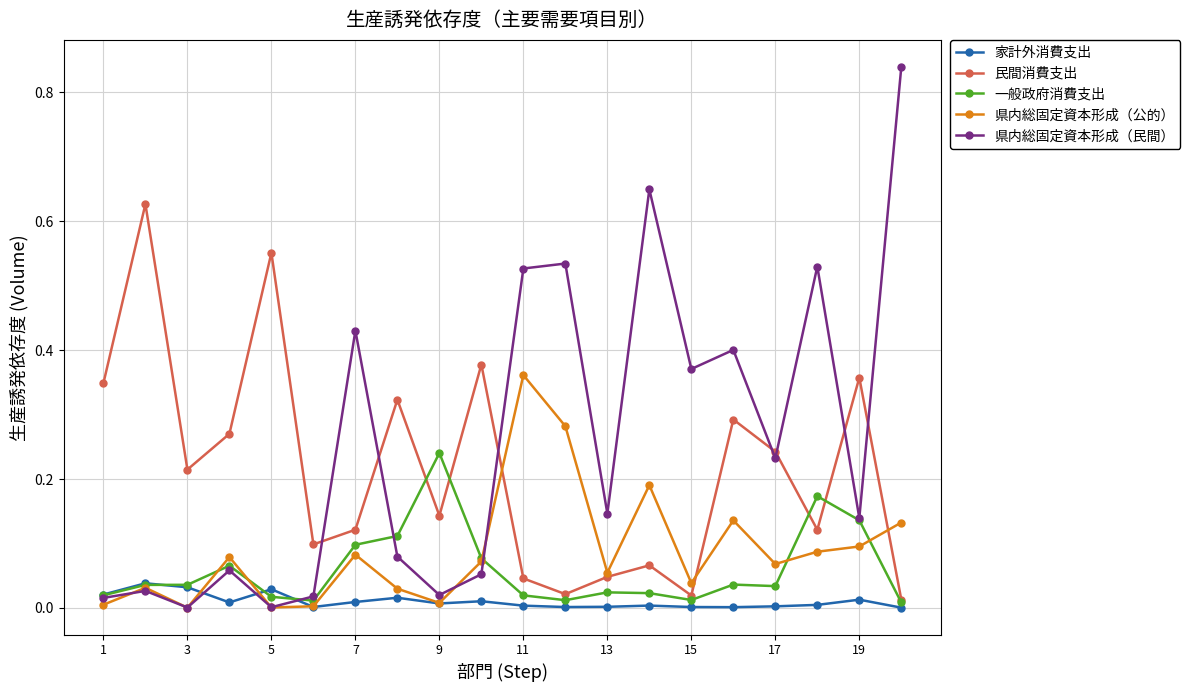

How many series are shown in this chart?

5